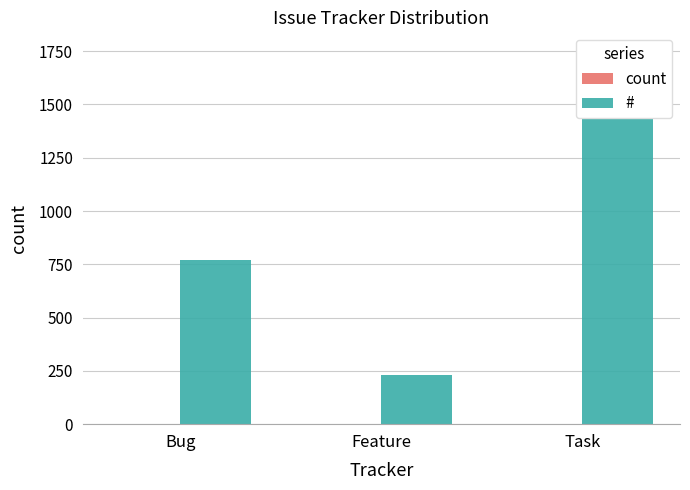

The value of count at Task is 3. True or false?

True